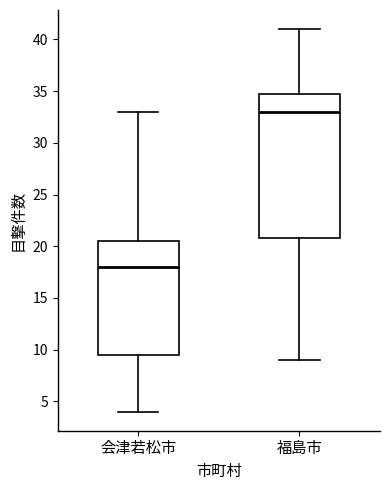

Where does the median line of the box for 会津若松市 sit on the y-axis? The values are not printed on the chart, so give them approximately, as read against the axis.

18.0